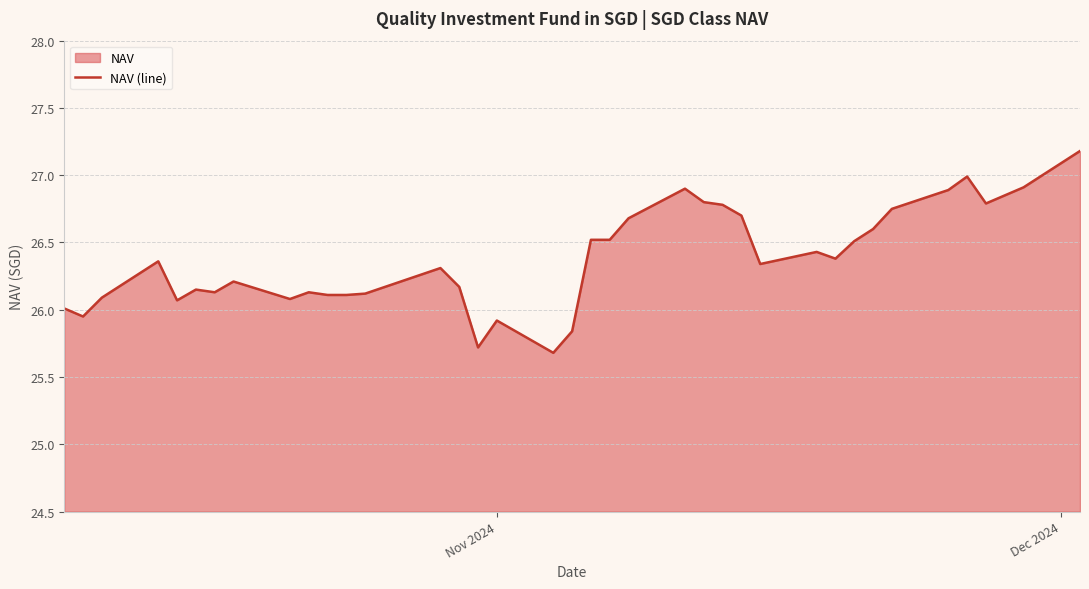

How many categories are shown in the chart?

37